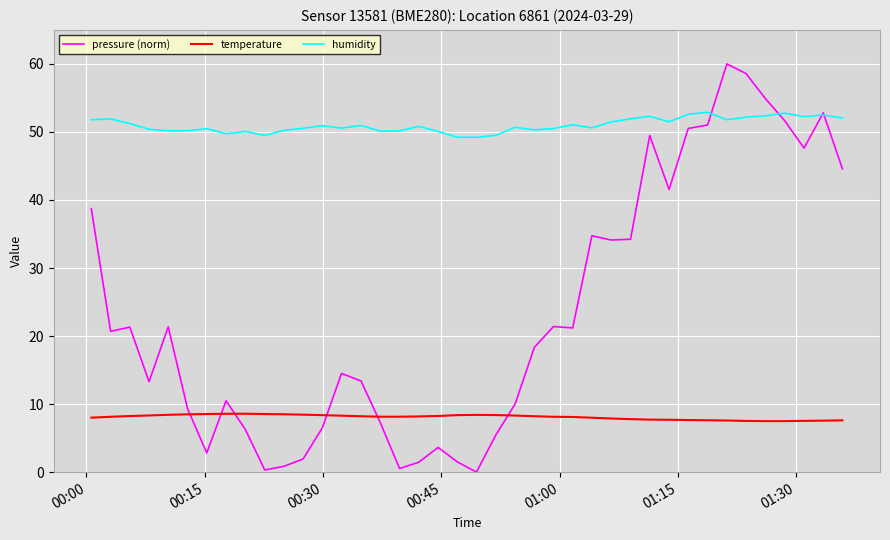

Which series has the widest spread of values?

pressure (norm)